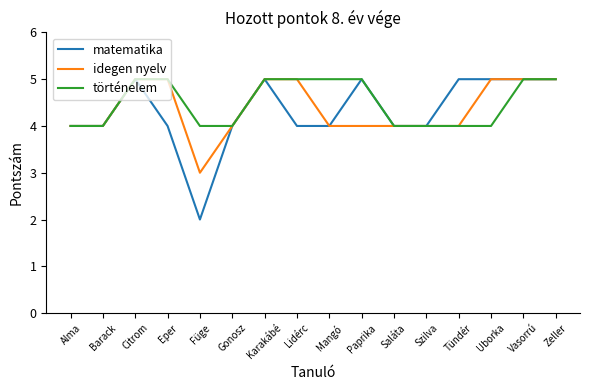

Is it true that idegen nyelv equals 5 at Vasorrú?

True